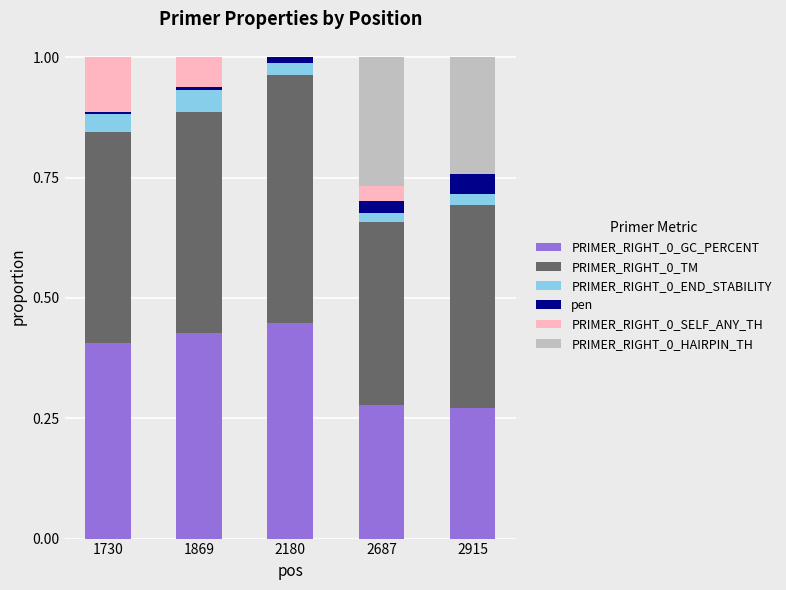

What is the total value across all series at 2915?

1.0